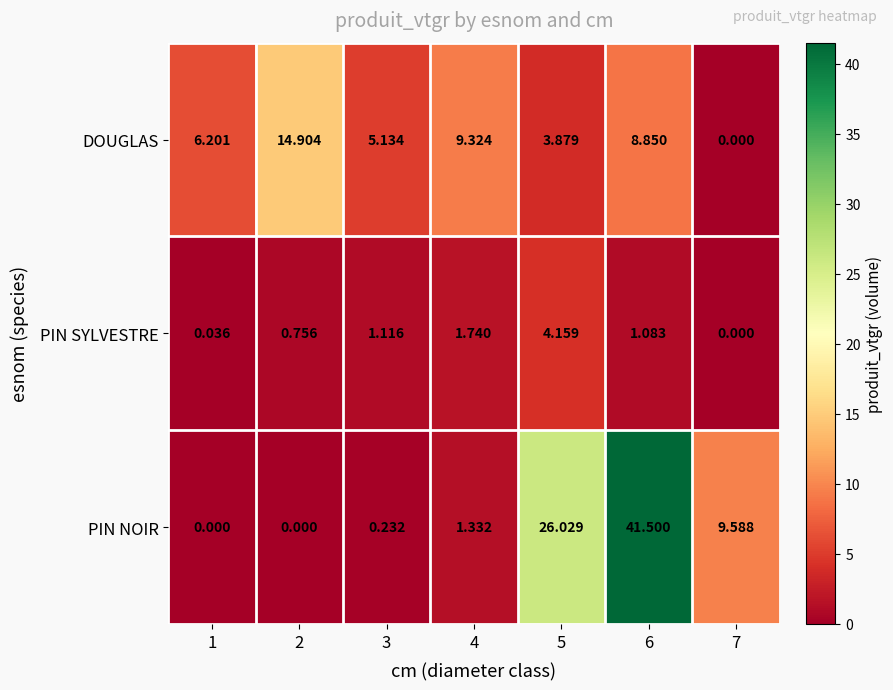

Which series has the largest total across all categories?

PIN NOIR